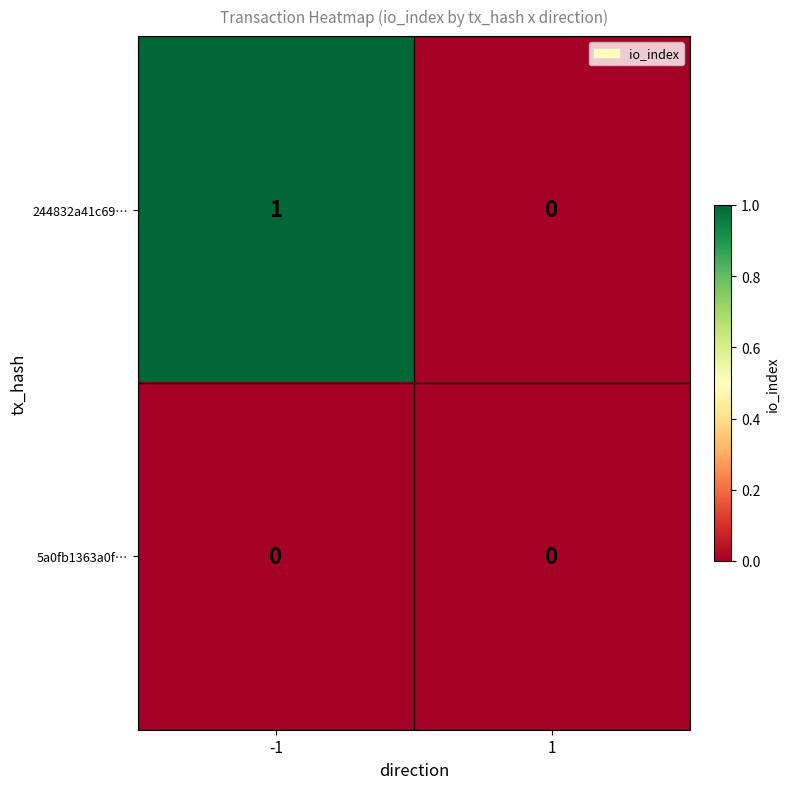

List the series in order of their peak value, highest first.

244832a41c69…, 5a0fb1363a0f…